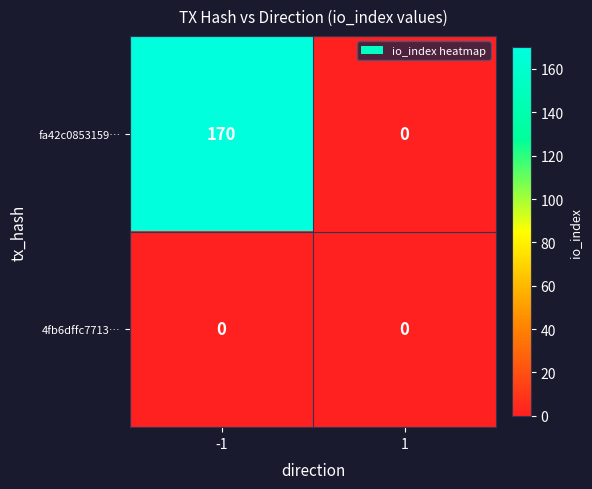

What is the greatest value displayed?

170